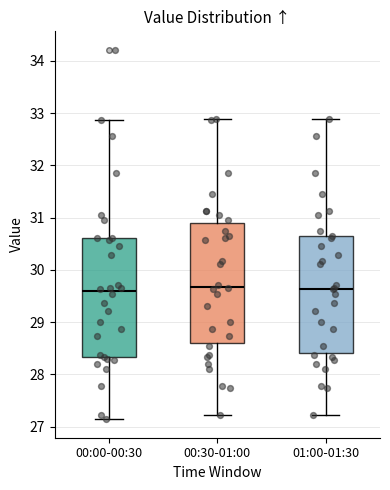

Where is the upper edge of the box for 01:00-01:30 on the y-axis? The values are not printed on the chart, so give them approximately, as read against the axis.

30.6